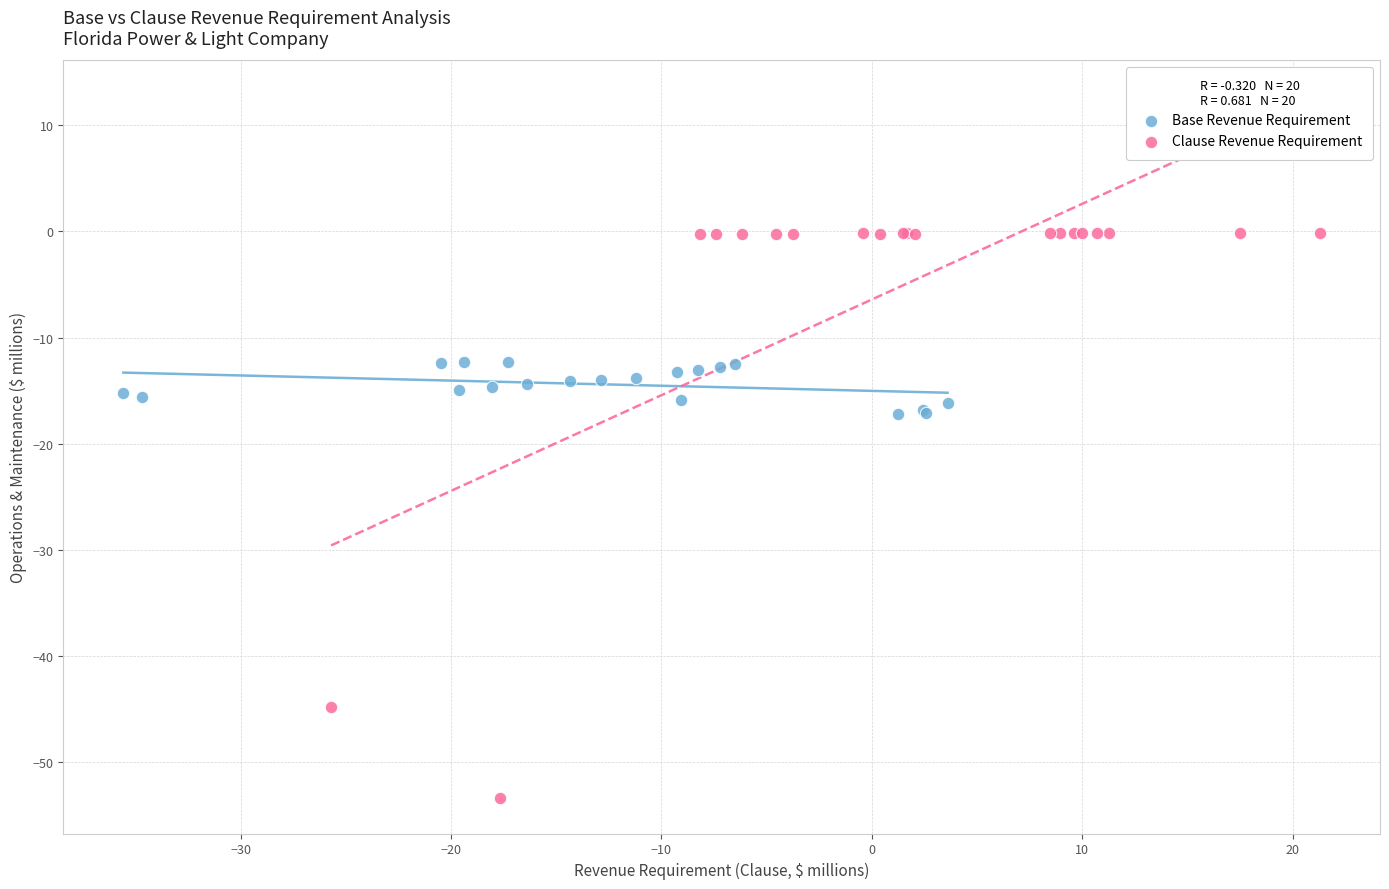

Which series reaches the minimum Y coordinate?

Clause Revenue Requirement